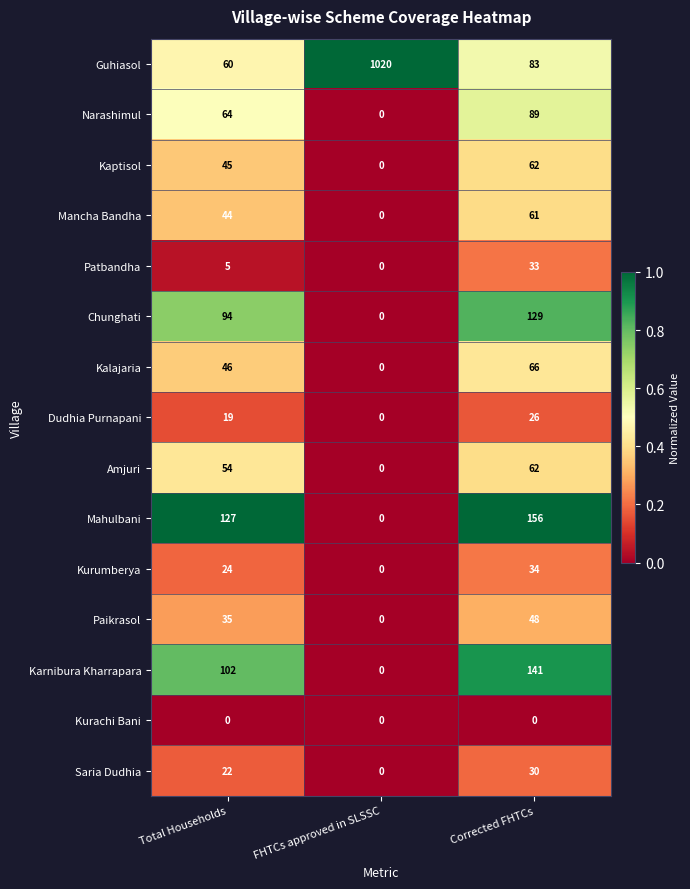

Rank the categories by Saria Dudhia value from lowest to highest.

FHTCs approved in SLSSC, Total Households, Corrected FHTCs